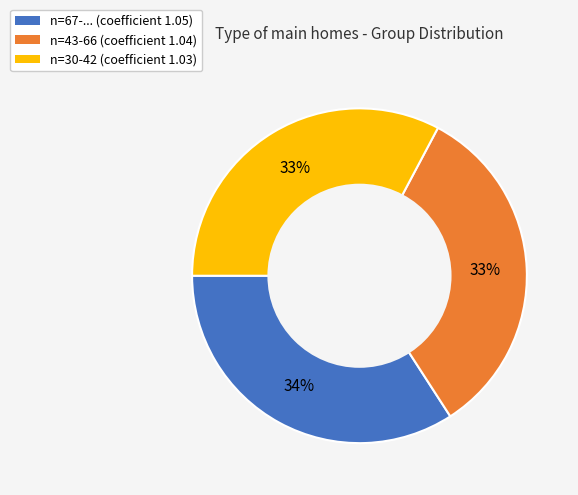

To the nearest percent, what is the difference between the n=43-66 and n=67-... slice percentages?

1%